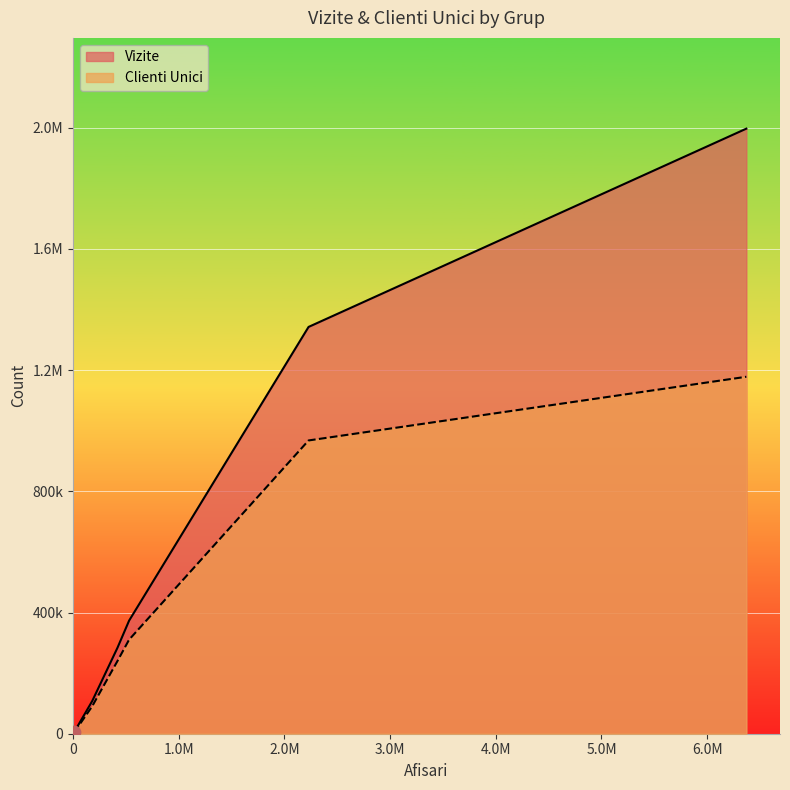

Which series has the largest Y range (max minus min)?

Vizite